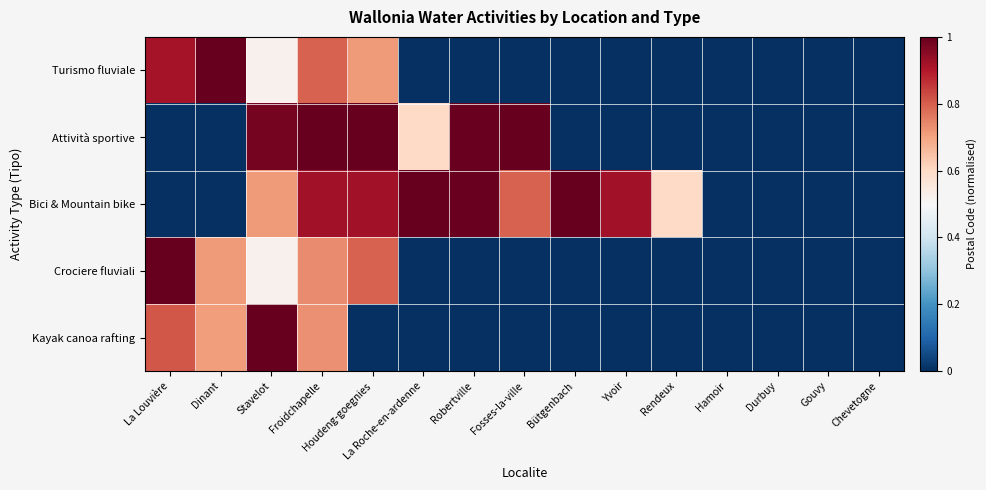

Which category has the lowest value across all series?

La Roche-en-ardenne